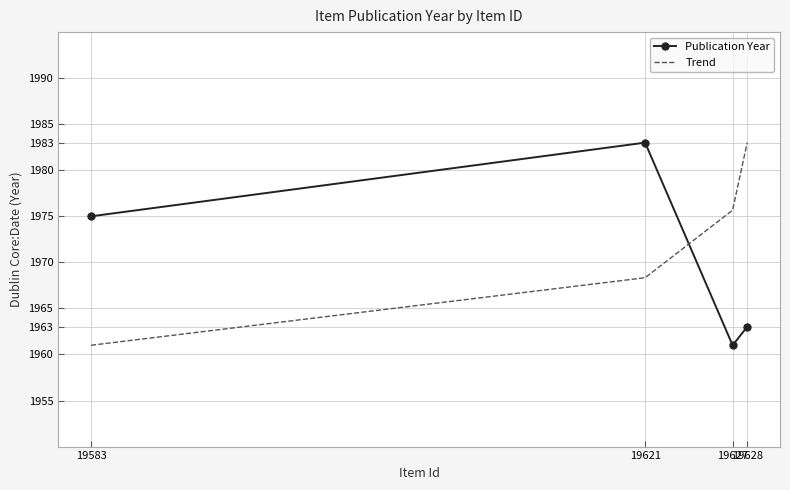

How many intersections are there between Trend and Publication Year?

1